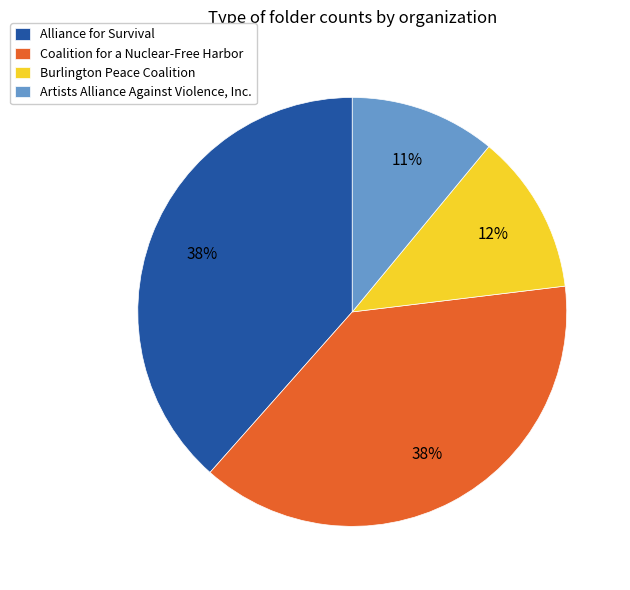

Which has a higher value, Burlington Peace Coalition or Artists Alliance Against Violence, Inc.?

Burlington Peace Coalition